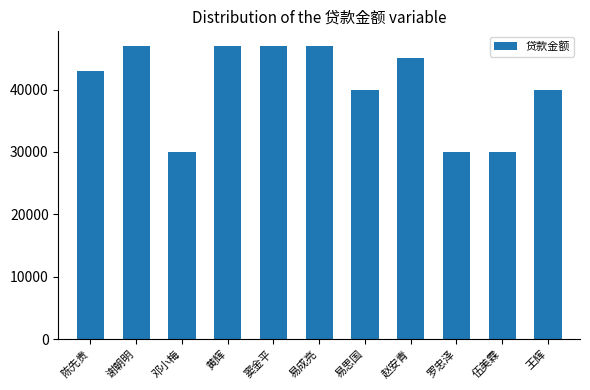

What is the label of the 1st bar from the left?

陈先贵